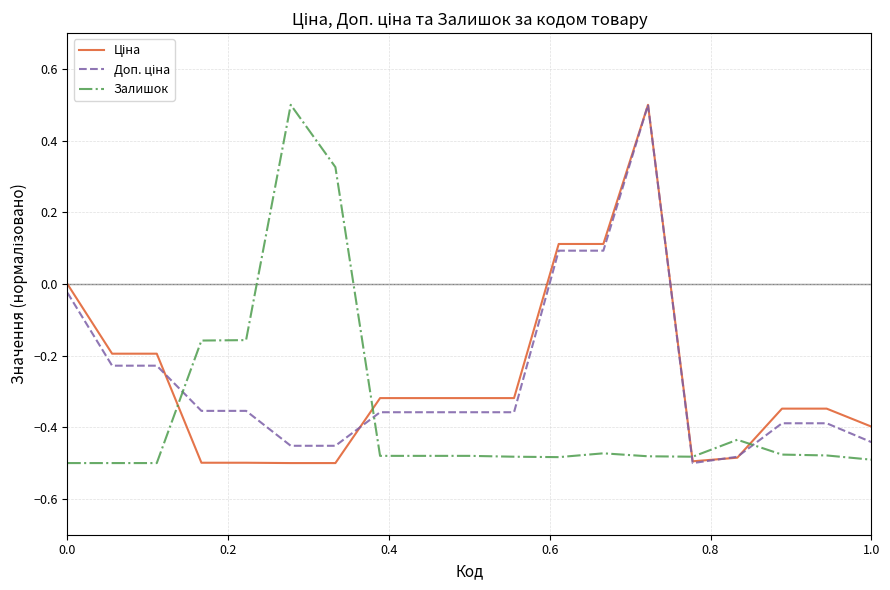

Does the chart display data point markers on the line(s)?

No